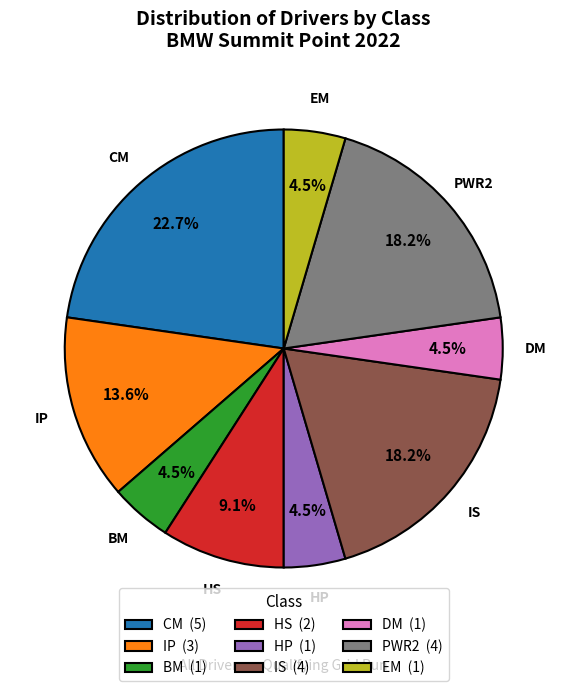

Approximately how many times larger is the value at IP (3) compared to EM (1)?

3.0